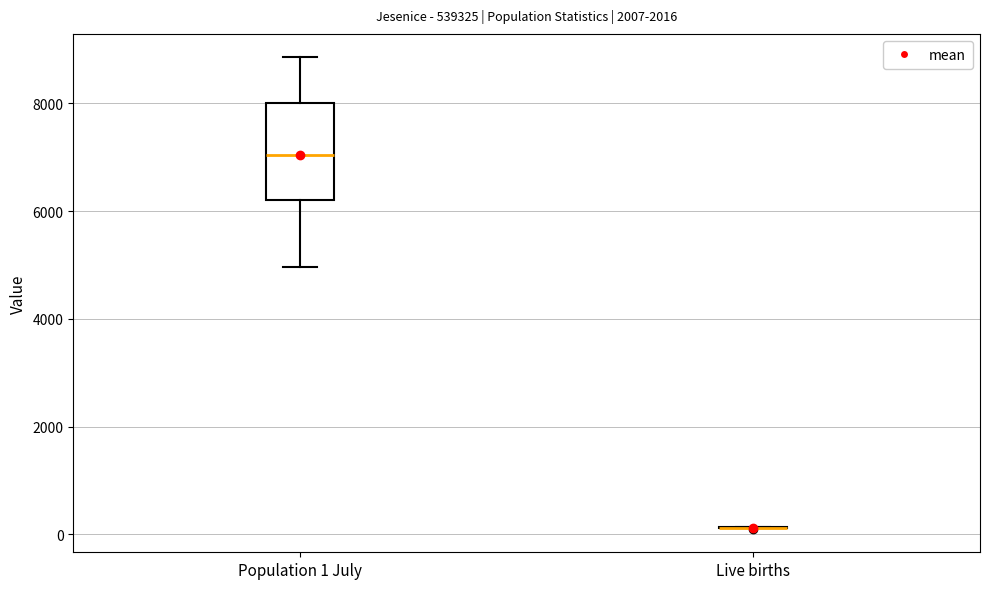

Where does the median line of the box for Population 1 July sit on the y-axis? The values are not printed on the chart, so give them approximately, as read against the axis.

7000